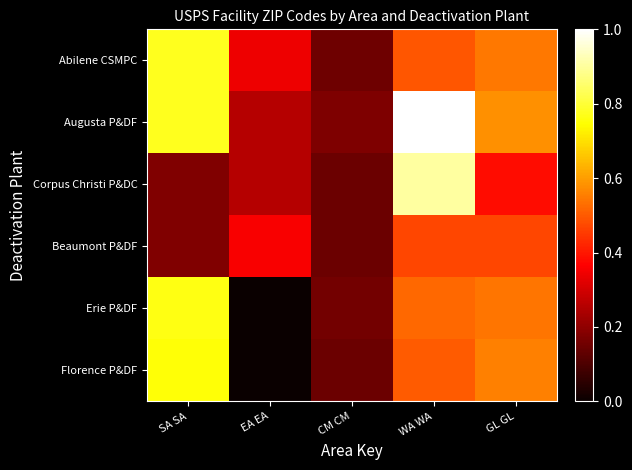

Reading left to right, transcribe all the data shown in this chart.

Abilene CSMPC: SA SA=0.8	EA EA=0.3	CM CM=0.2	WA WA=0.5	GL GL=0.5
Augusta P&DF: SA SA=0.8	EA EA=0.3	CM CM=0.2	WA WA=1.0	GL GL=0.6
Corpus Christi P&DC: SA SA=0.2	EA EA=0.3	CM CM=0.1	WA WA=0.9	GL GL=0.4
Beaumont P&DF: SA SA=0.2	EA EA=0.4	CM CM=0.1	WA WA=0.5	GL GL=0.5
Erie P&DF: SA SA=0.8	EA EA=0.0	CM CM=0.2	WA WA=0.5	GL GL=0.5
Florence P&DF: SA SA=0.8	EA EA=0.0	CM CM=0.1	WA WA=0.5	GL GL=0.6